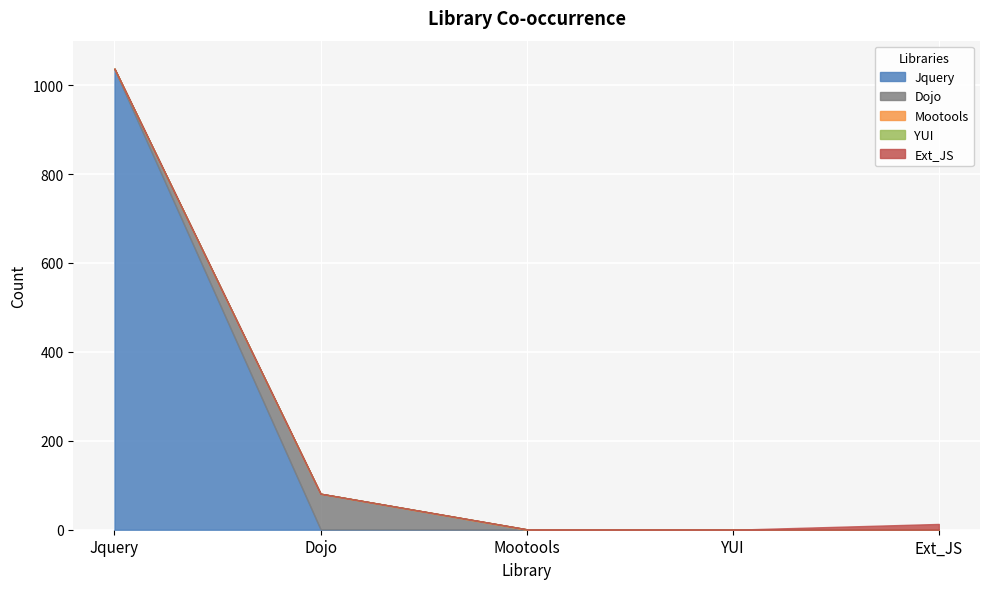

How many distinct data groups are displayed?

5